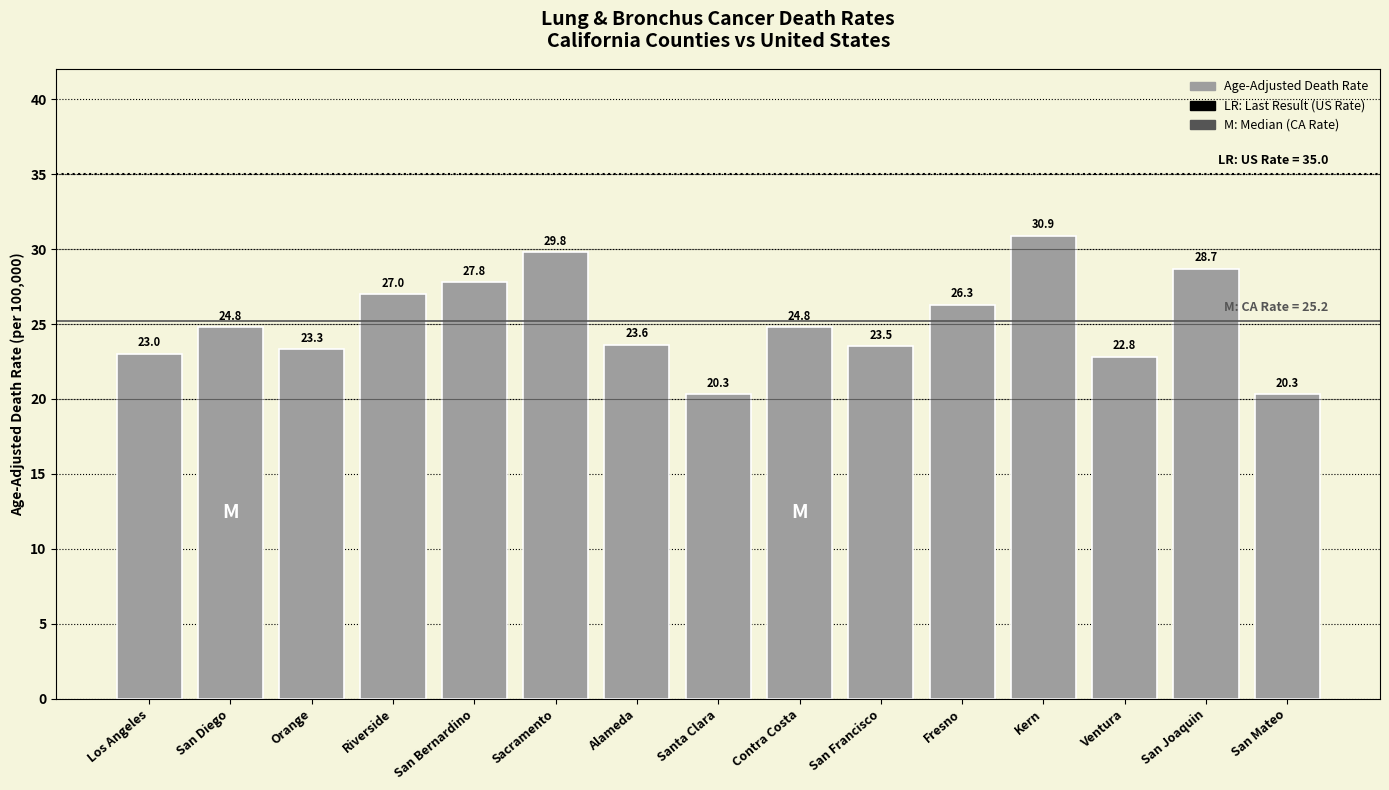

What is the average value?

25.1